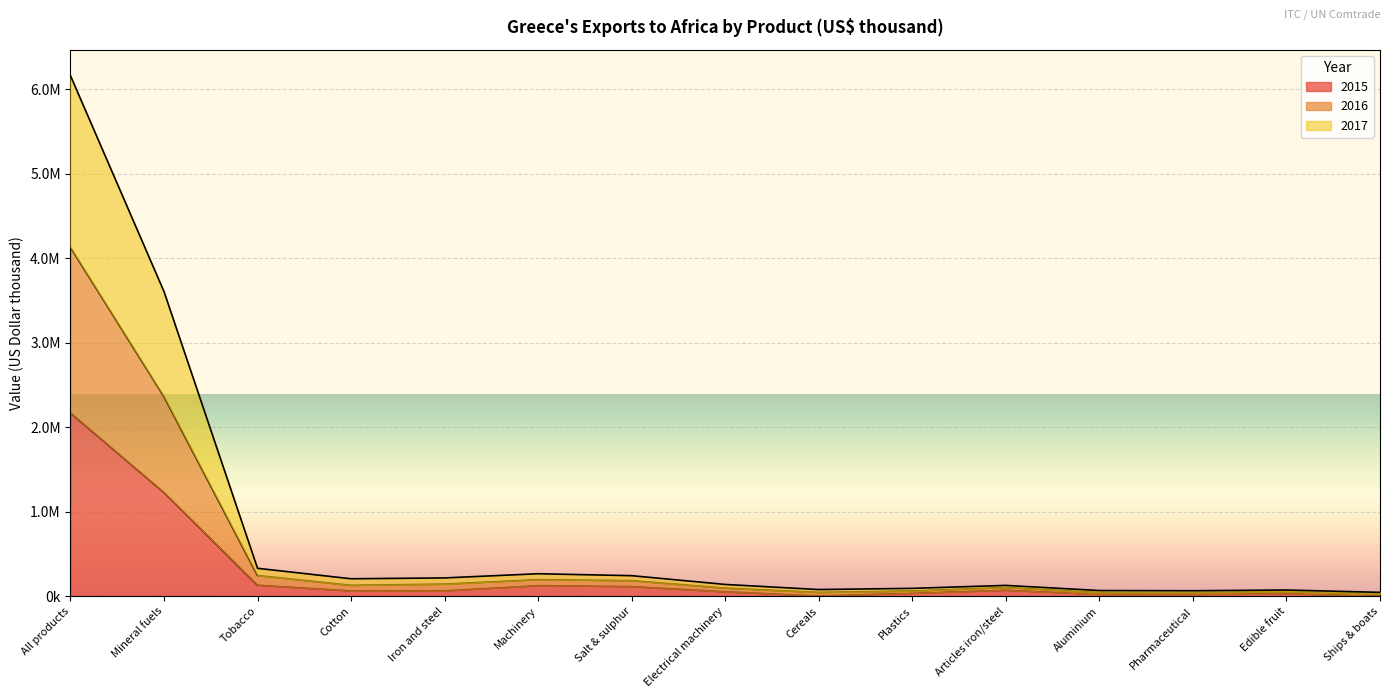

True or false: Greece's exports to Africa and Greece's exports to Africa 2016 cross at least once.

False